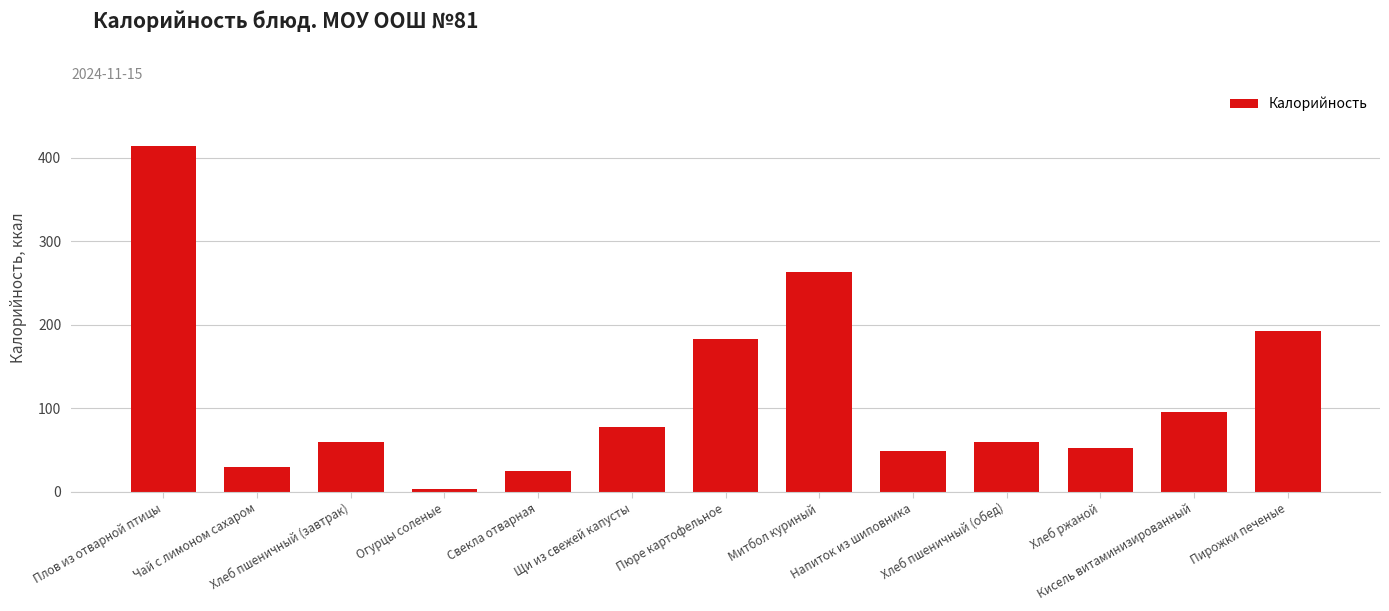

At which label does the data first exceed 59?

Плов из отварной птицы